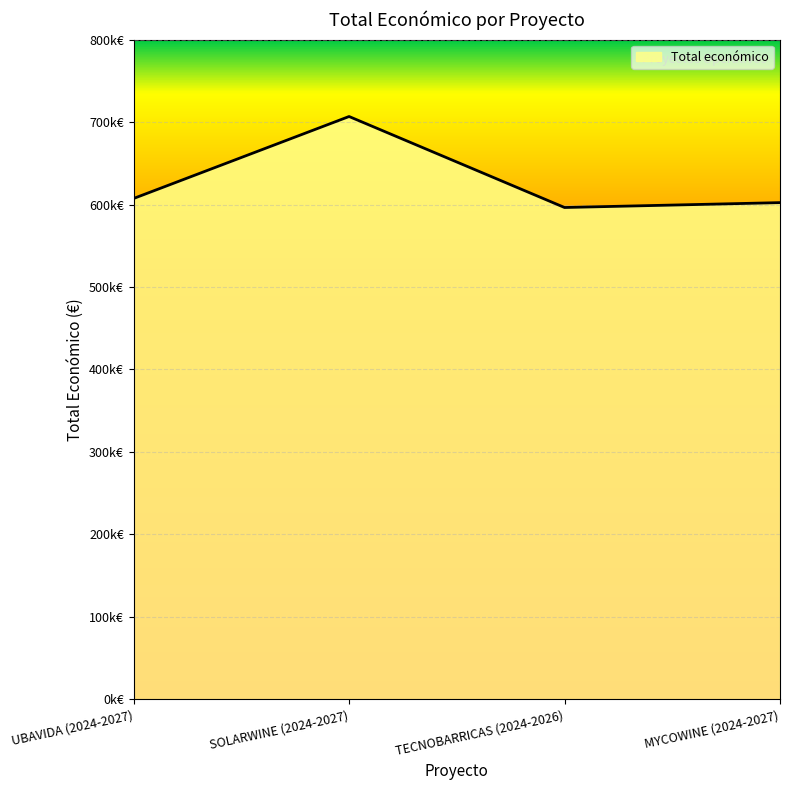

What is the value of the 3rd point from the left?

596384.0